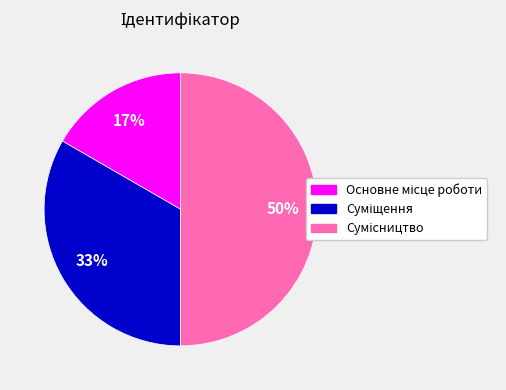

To the nearest percent, what is the average slice percentage?

33%